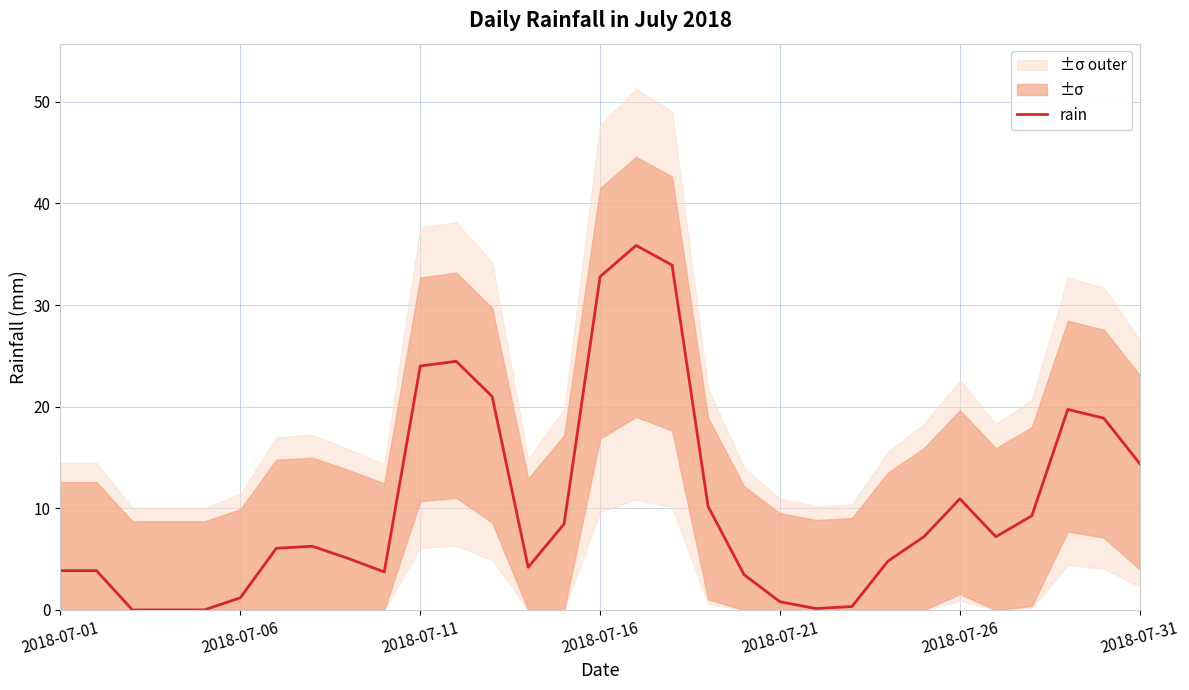

How many positive values are there?

28